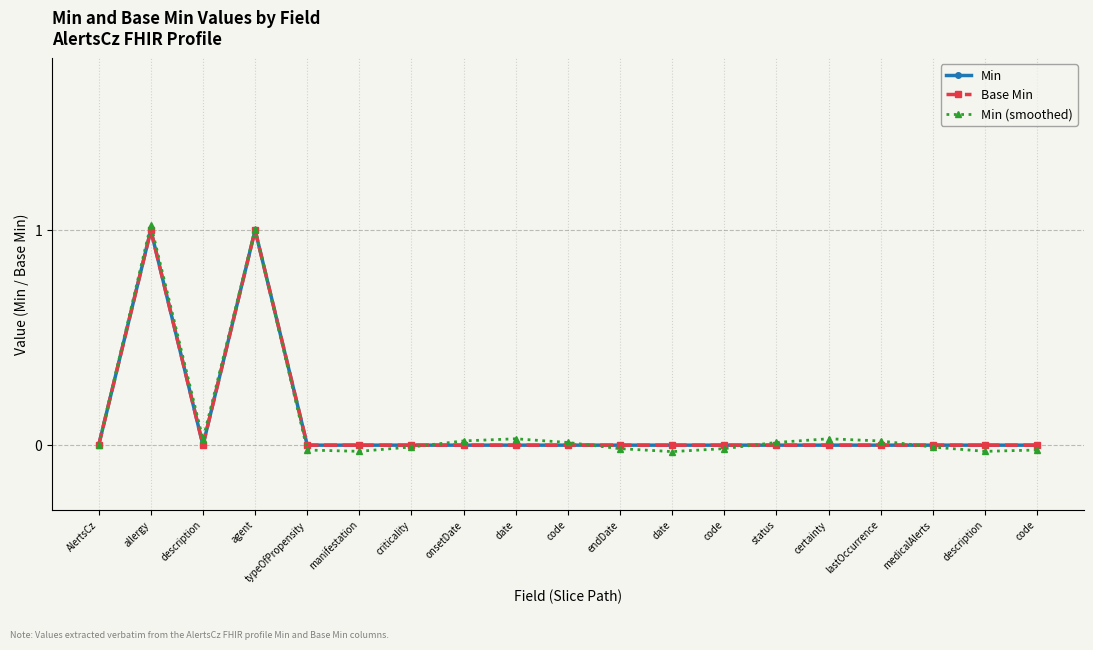

Which series changed the most between description and manifestation?

Min (smoothed)